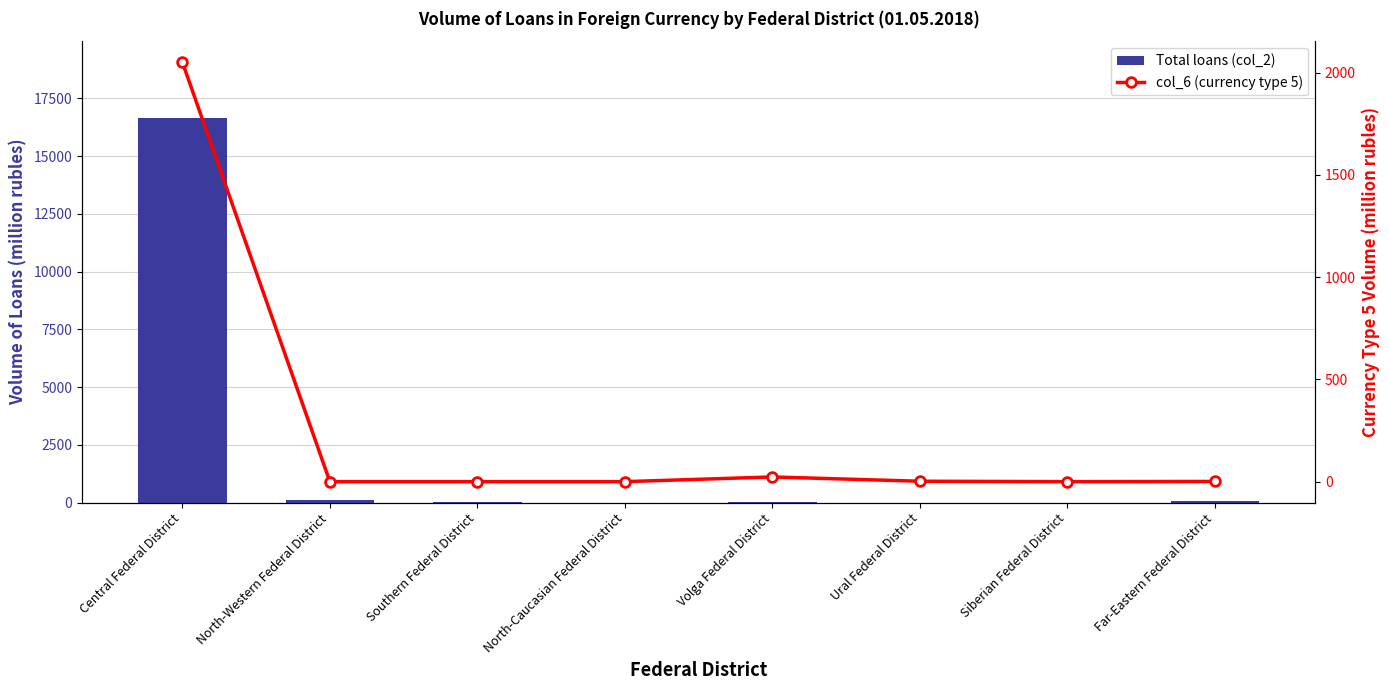

Where does the Total loans (col_2) series first go above 14?

Central Federal District